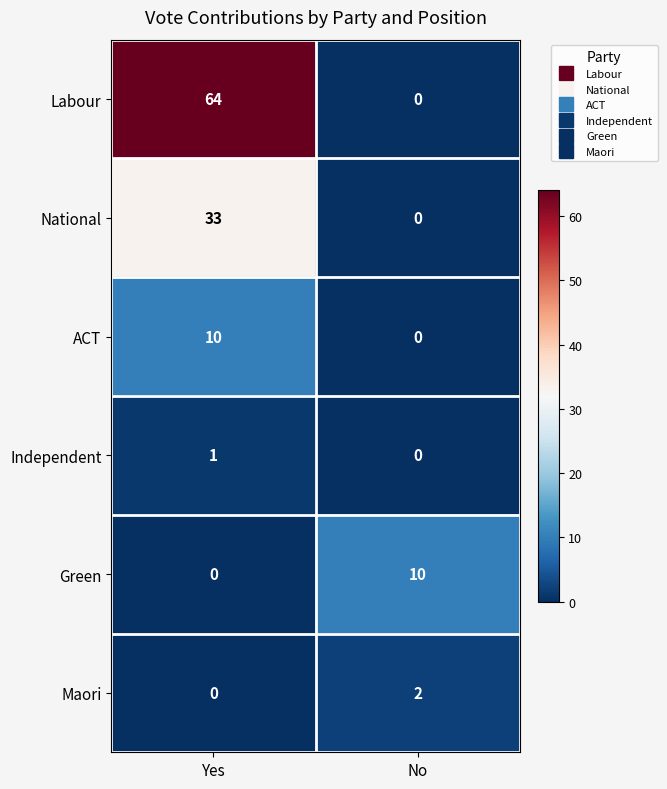

Reading left to right, transcribe all the data shown in this chart.

Labour: 64	0
National: 33	0
ACT: 10	0
Independent: 1	0
Green: 0	10
Maori: 0	2